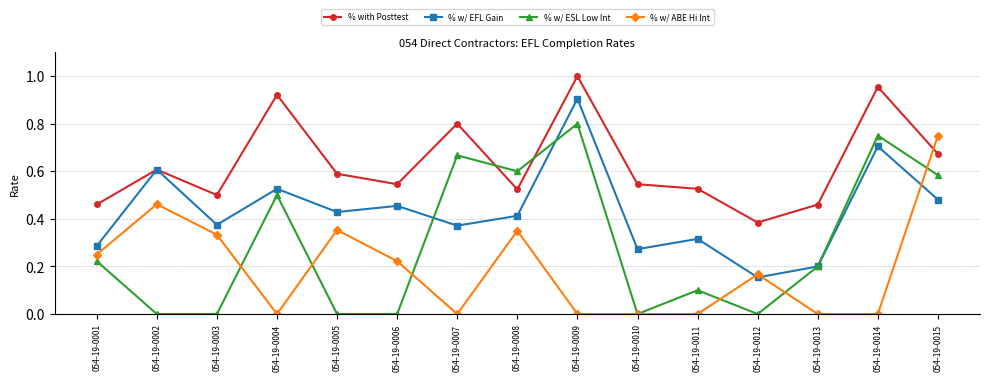

List the series in order of their overall mean, lowest first.

% w/ ABE Hi Int, % w/ ESL Low Int, % w/ EFL Gain, % with Posttest